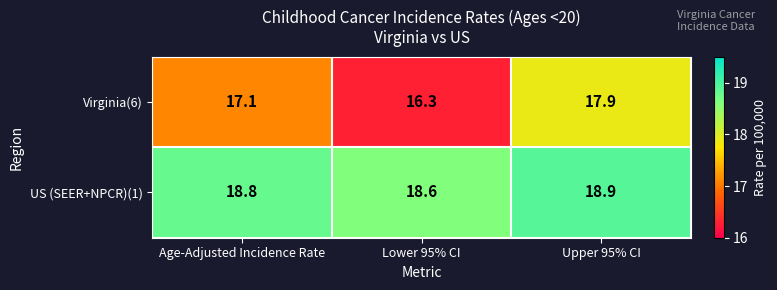

At how many categories does at least one series exceed 18?

3